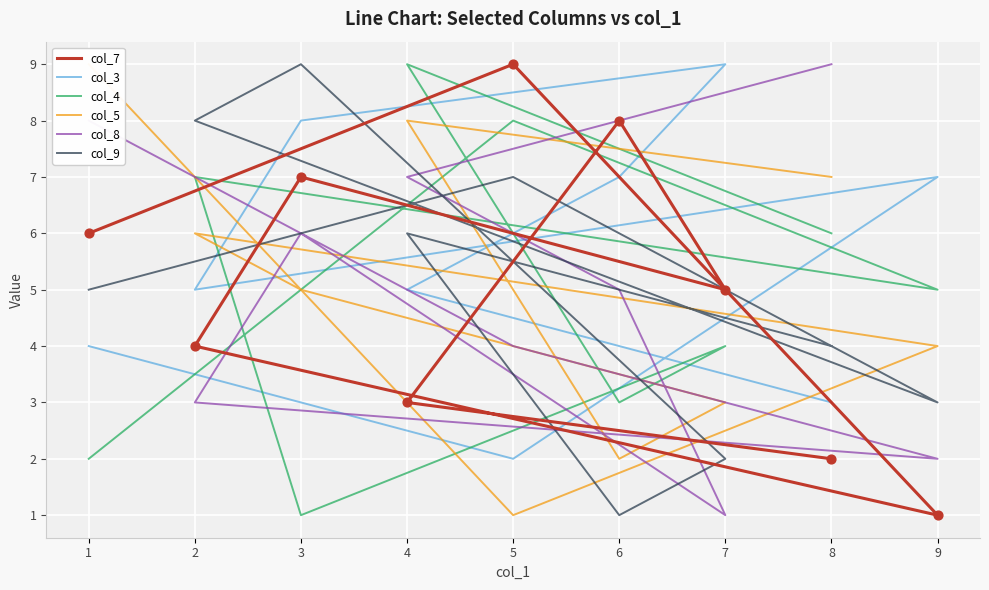

Which series has the largest Y range (max minus min)?

col_7